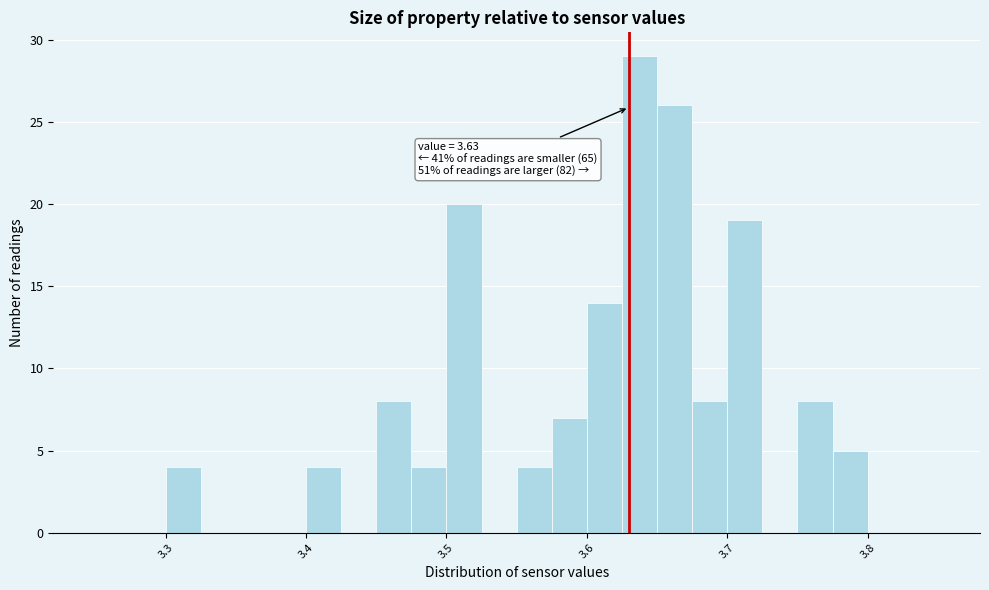

Around what value on the x-axis is the tallest bar? Give the approximate position of its centre, as read against the axis.

3.64